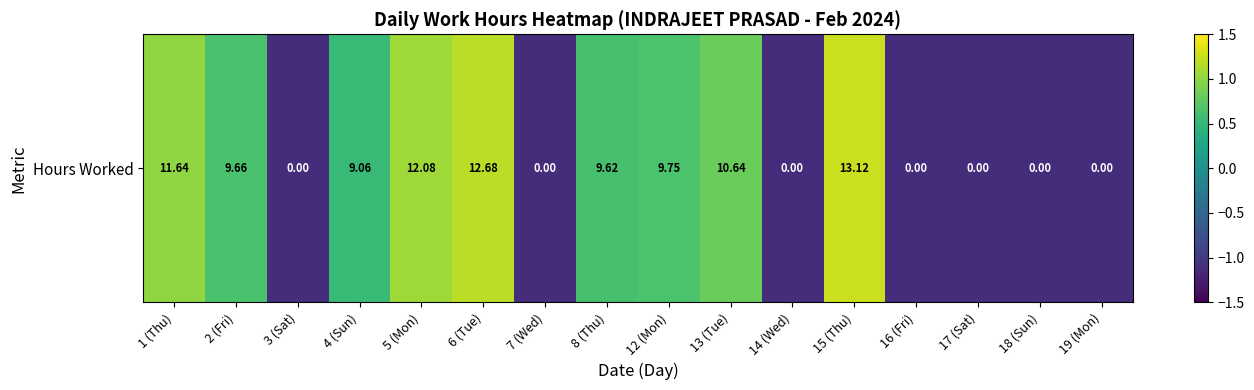

Between 17 (Sat) and 19 (Mon), which is larger?

17 (Sat)